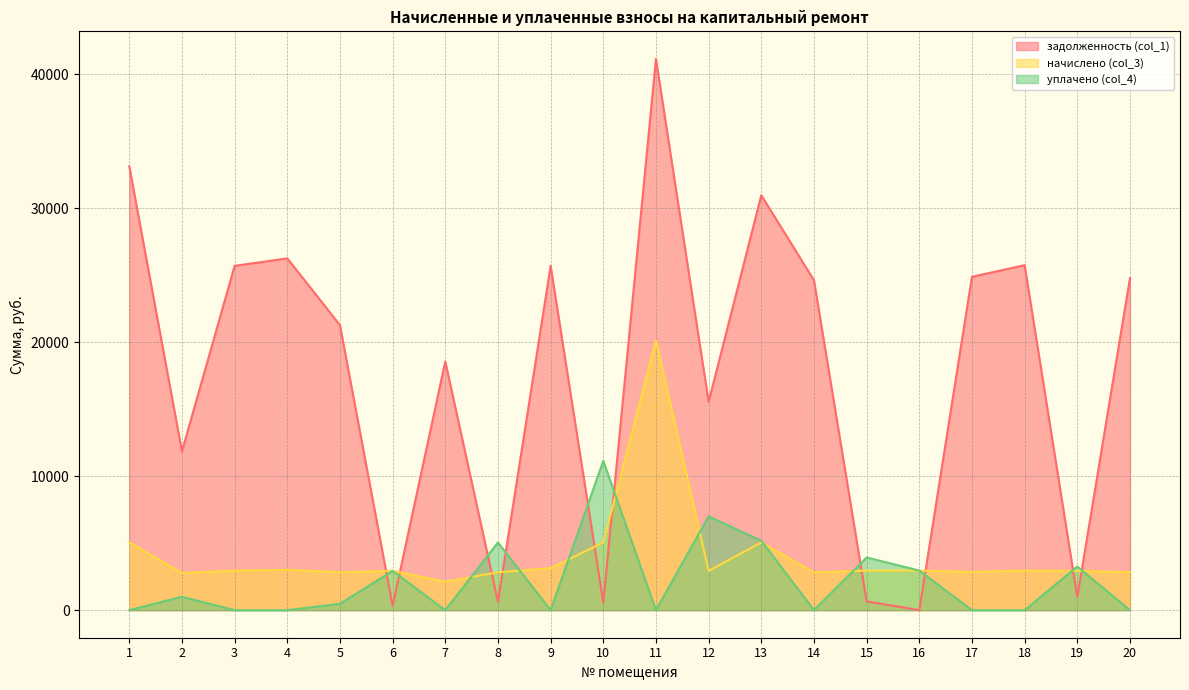

How many values in уплачено (col_4) are above zero?

10